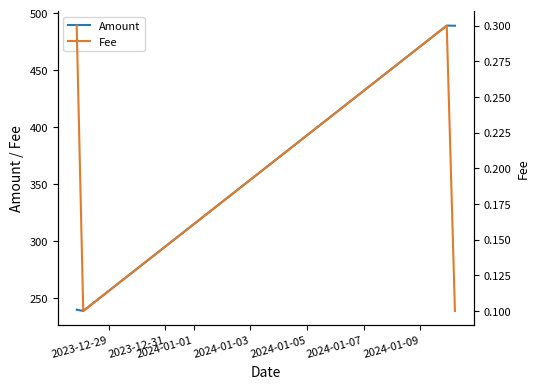

True or false: Amount and Fee cross at least once.

False